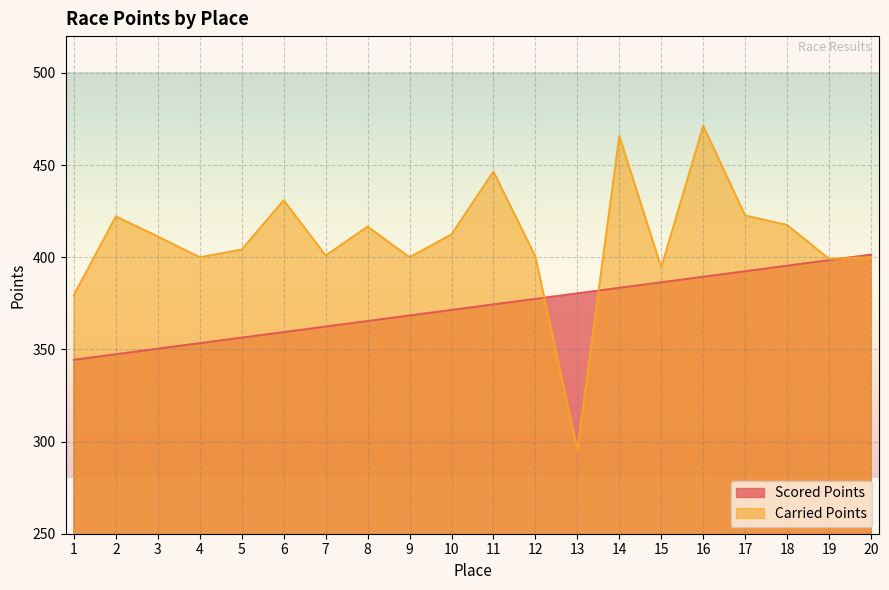

What is the sum of the Carried Points values at 19 and 6?

830.1